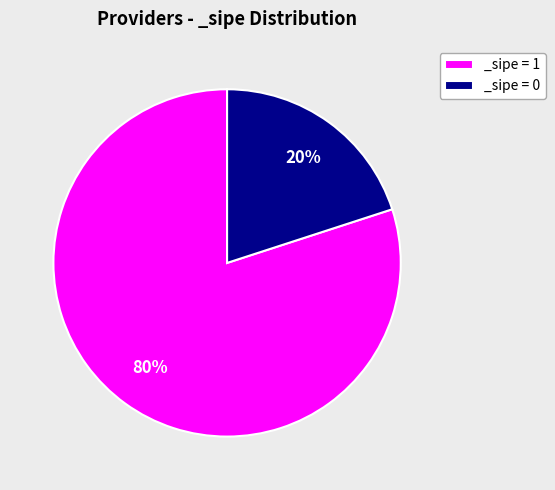

What is the smallest slice in the pie chart?

_sipe = 0